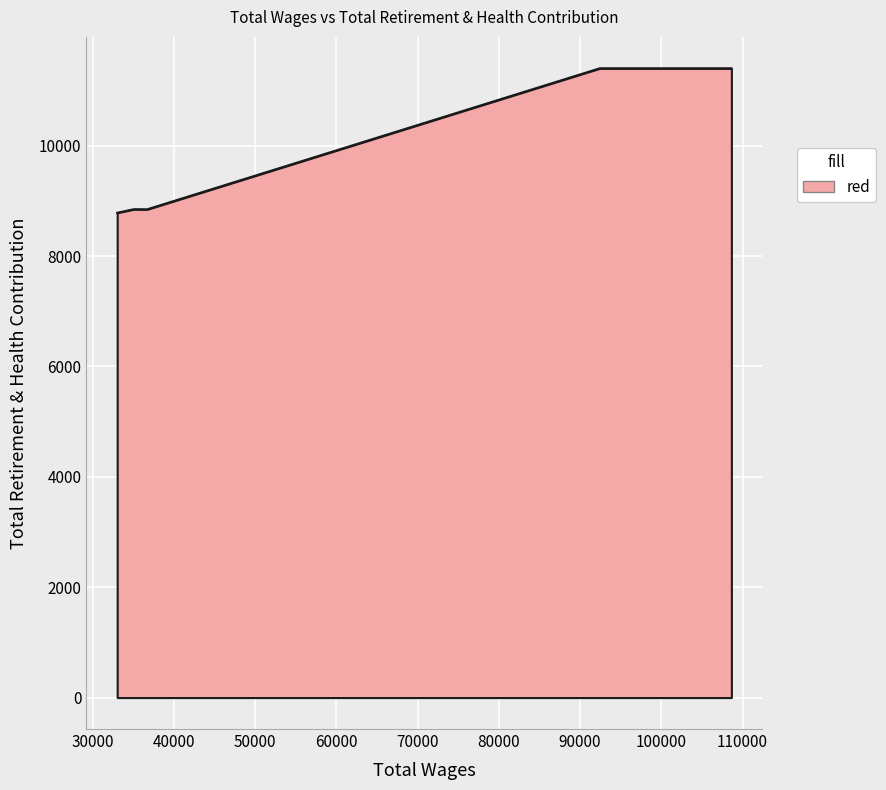

What is the smallest value displayed?

8783